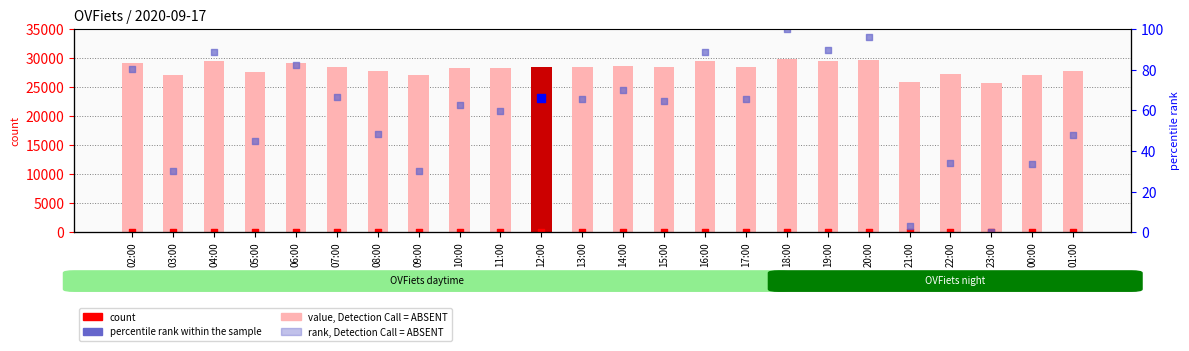

Is the value of count at 16:00 greater than the value of value, Detection Call = ABSENT at 03:00?

No